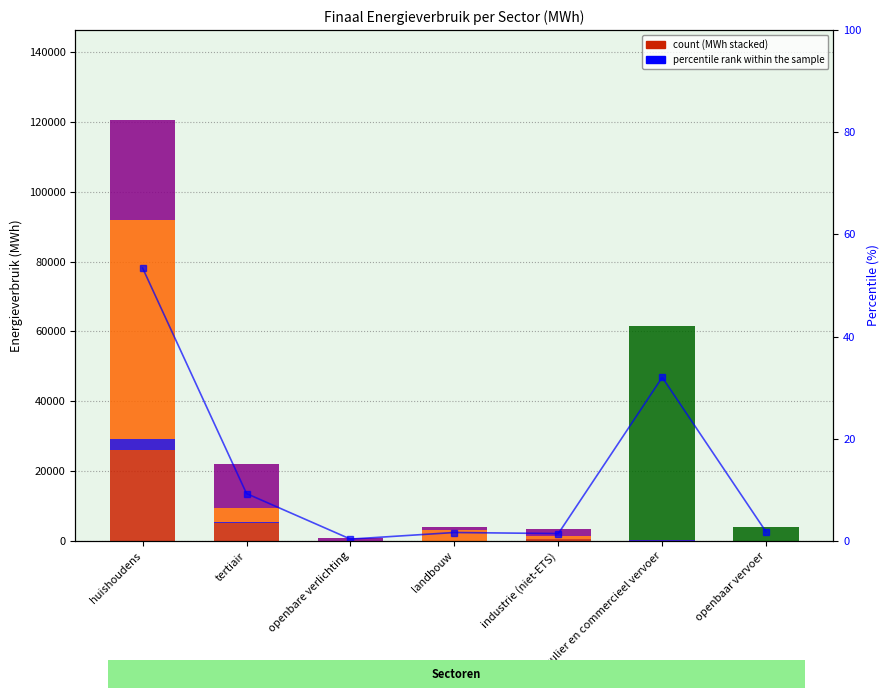

At which label is Aardgas closest to 13021?

tertiair